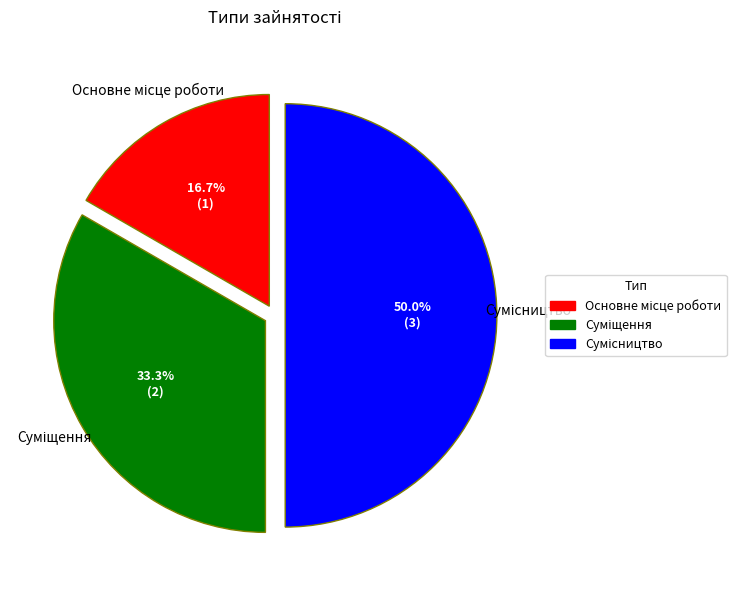

Count the number of slices in the pie.

3